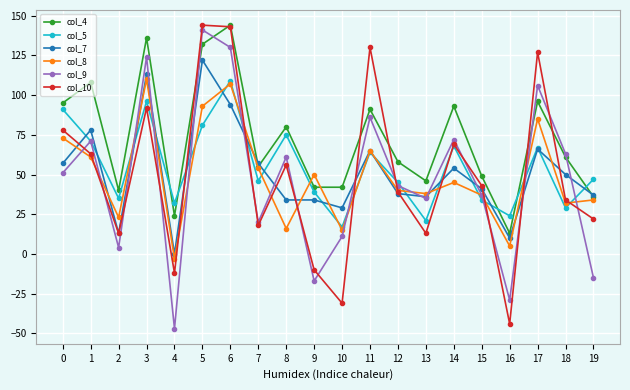

Reading left to right, extract all data points from this chart.

col_4: 95	108	40	136	24	132	144	55	80	42	42	91	58	46	93	49	13	96	61	36
col_5: 91	71	35	96	32	81	109	46	75	39	17	64	45	21	68	34	24	67	29	47
col_7: 57	78	13	113	0	122	94	57	34	34	29	65	38	36	54	41	10	66	50	37
col_8: 73	61	23	110	-3	93	107	54	16	50	15	65	40	38	45	37	5	85	32	34
col_9: 51	71	4	124	-47	141	130	20	61	-17	11	86	43	35	72	37	-29	106	63	-15
col_10: 78	63	13	92	-12	144	143	18	56	-10	-31	130	39	13	69	43	-44	127	34	22